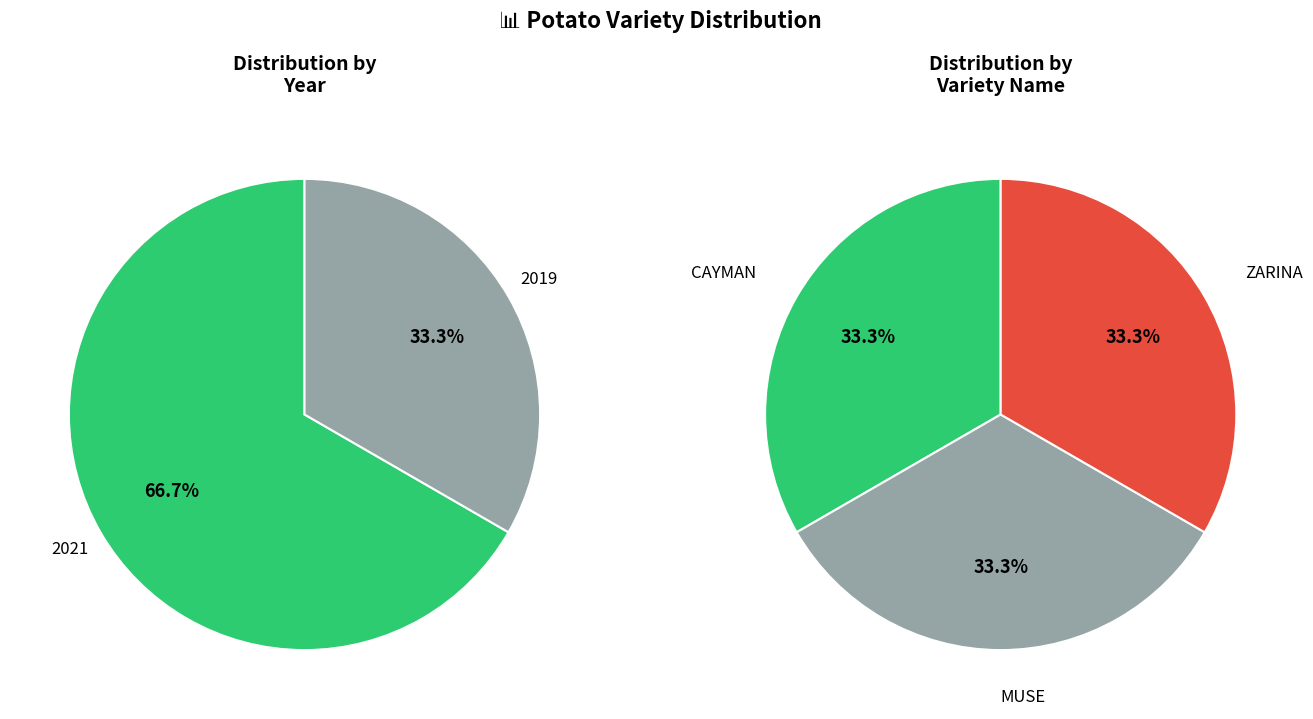

To the nearest percent, what is the combined percentage of ZARINA and MUSE?

67%